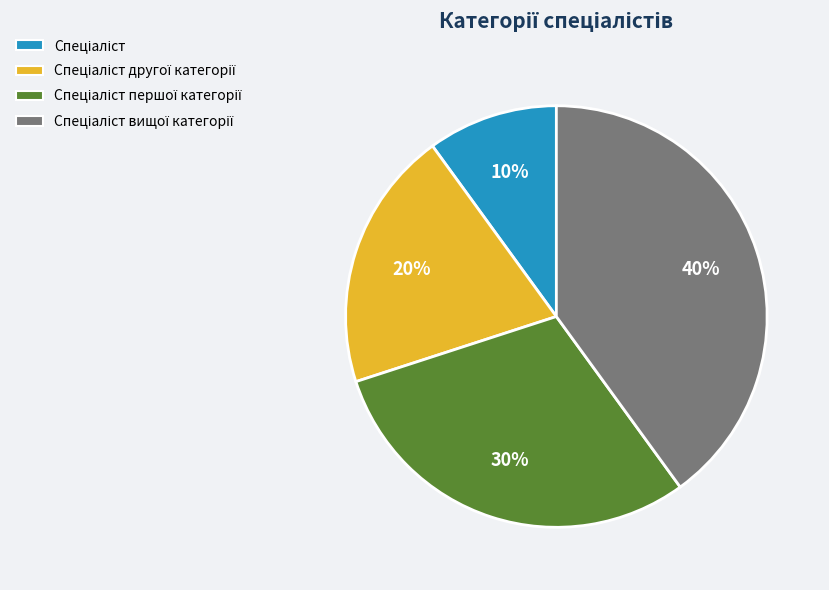

Does any single category account for the majority?

No